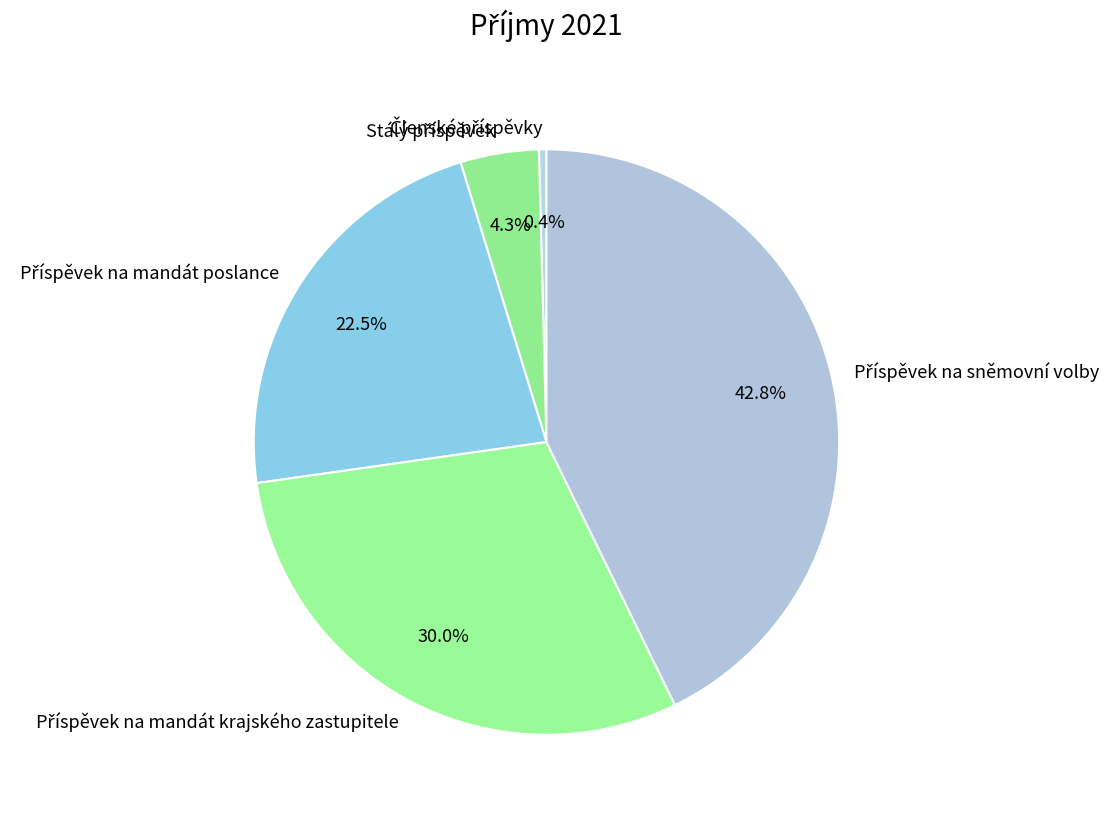

Is there a majority slice in this chart?

No